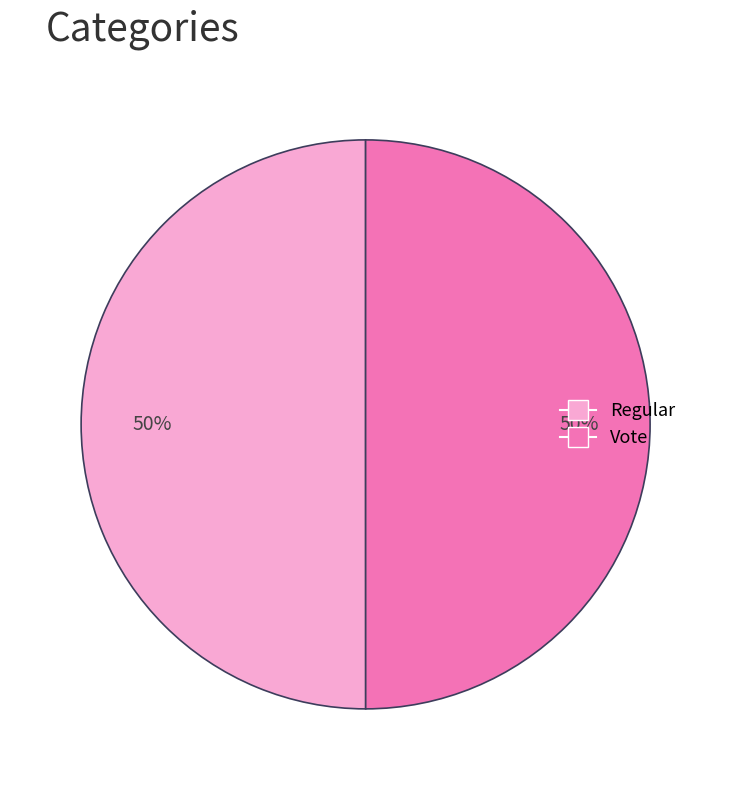

Combined, do Vote and Regular account for over 50%?

Yes